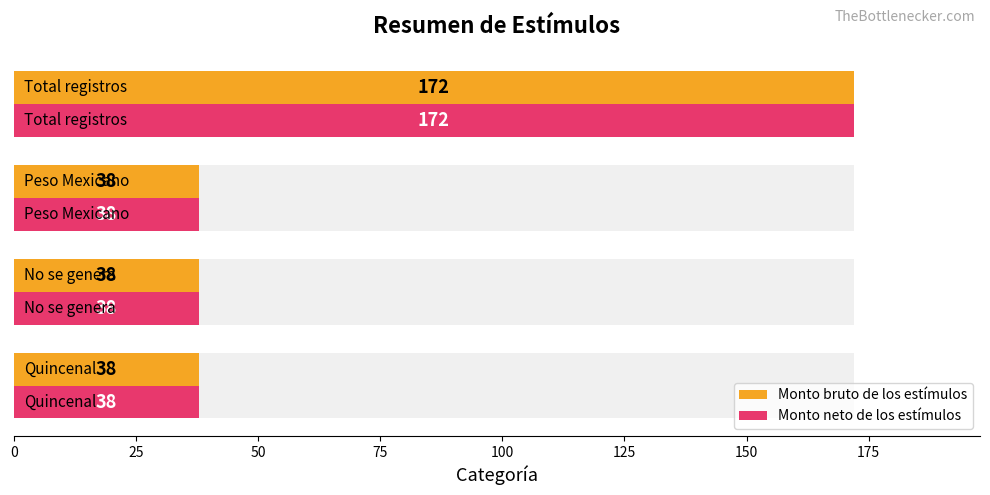

How many categories are shown in the chart?

4